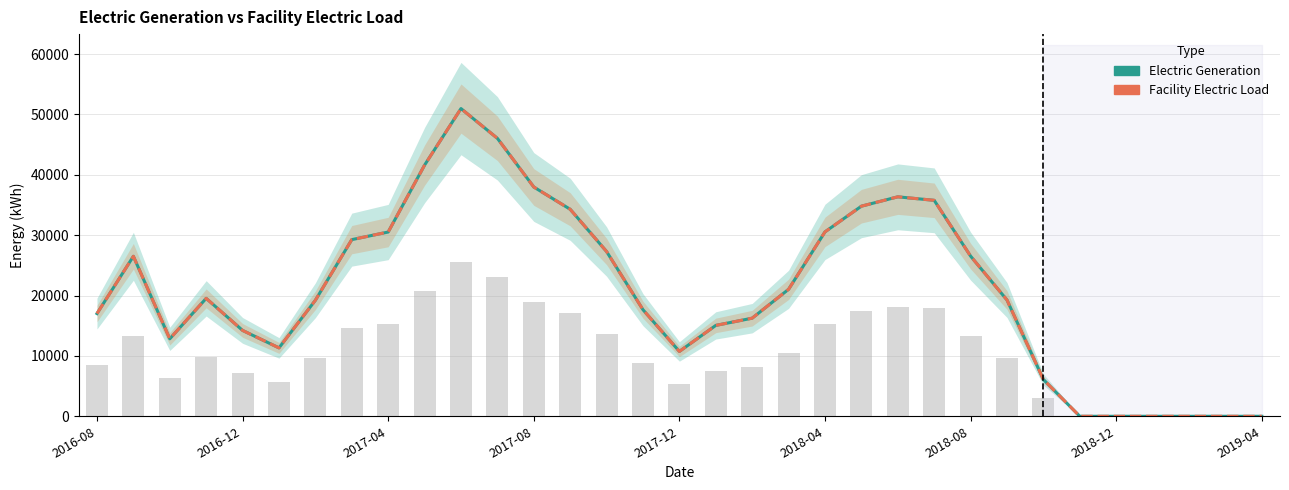

Which series has the widest spread of values?

Electric Generation